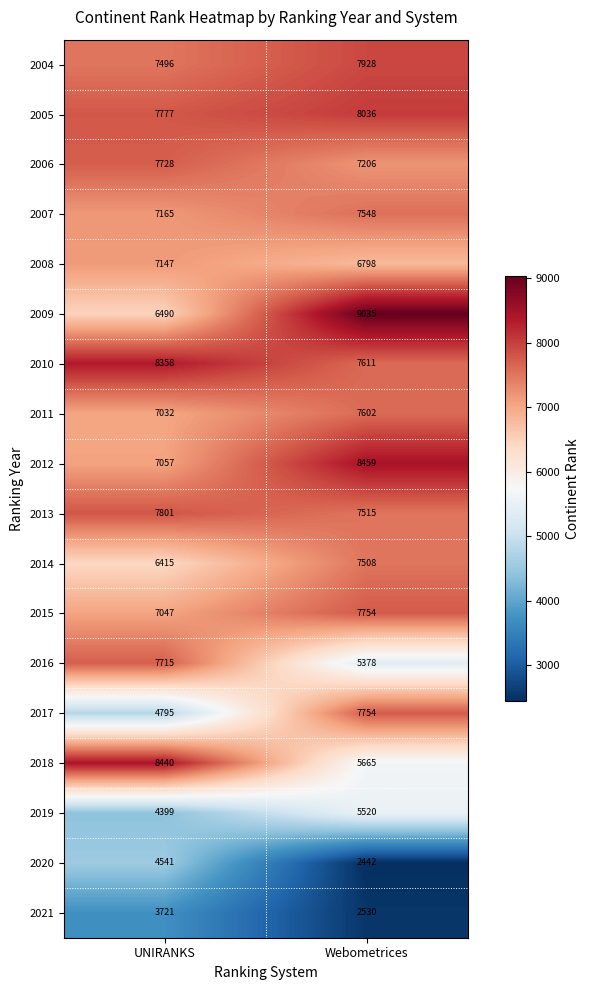

At which label does 2019 reach its peak?

Webometrices